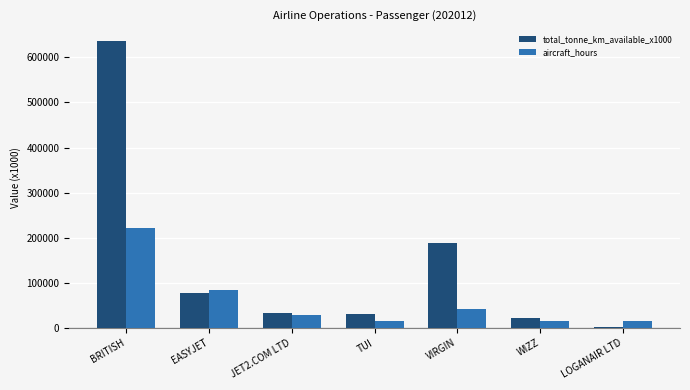

Count the number of categories in the chart.

7